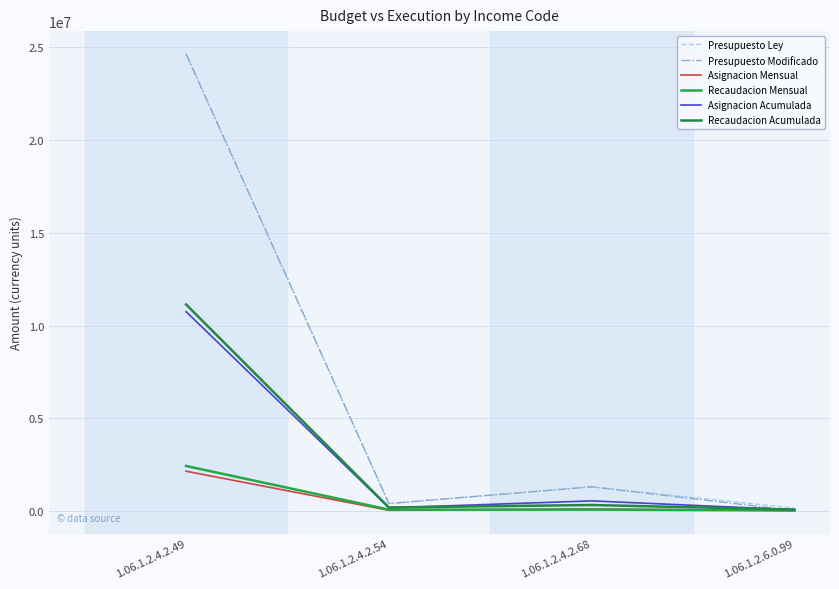

At which category is the sum across all series the highest?

1.06.1.2.4.2.49